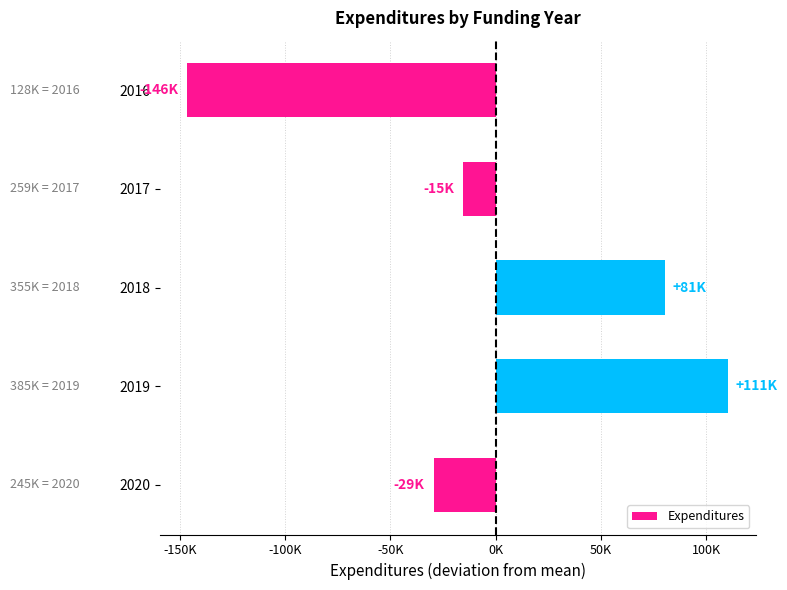

Does the chart contain any negative values?

Yes